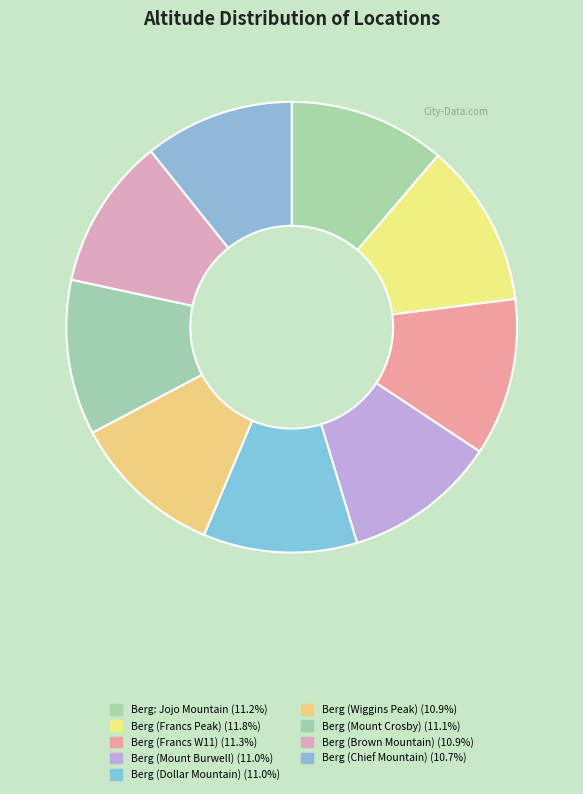

How many slices are in this pie chart?

9